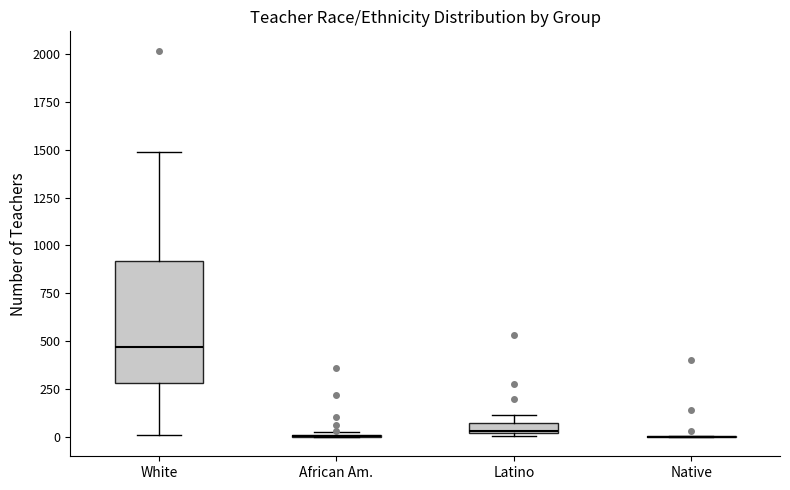

Which box is the tallest, from its lower edge to its upper edge?

White